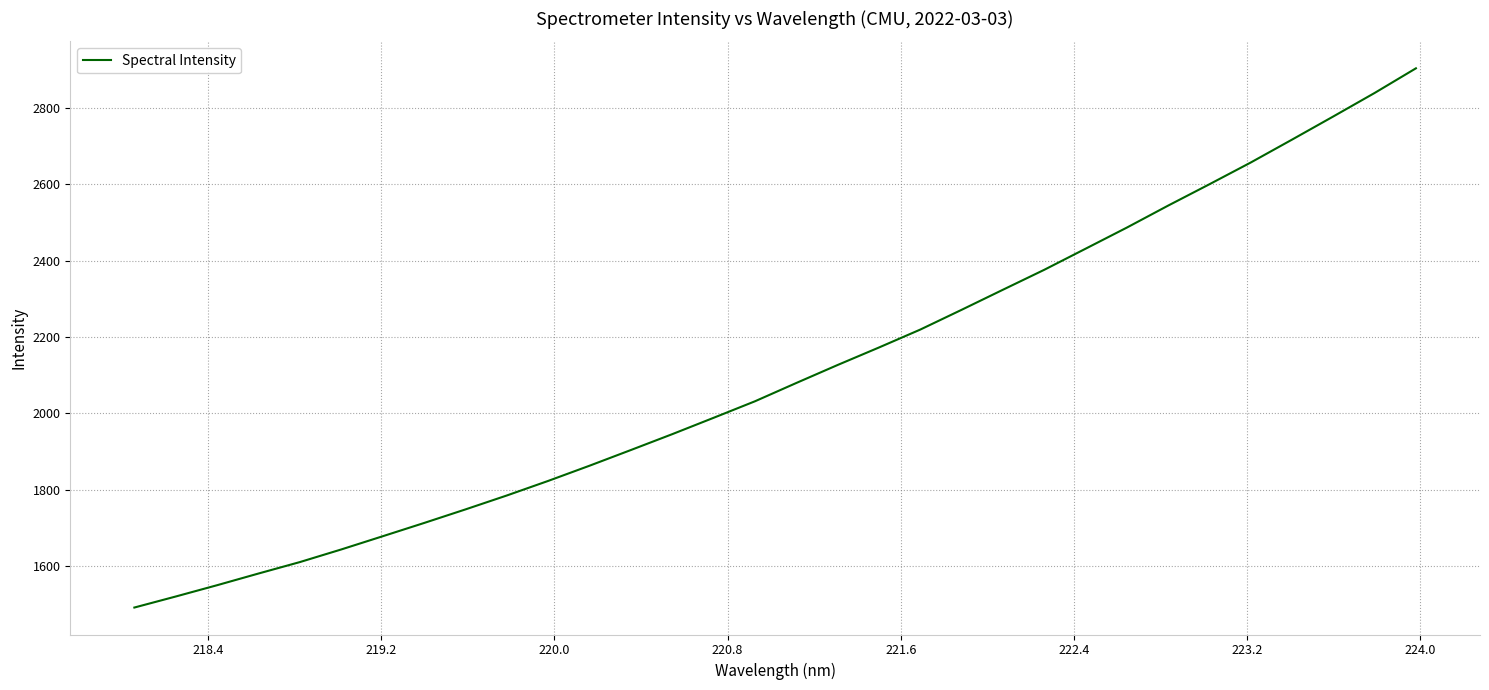

What is the average value?

2106.4